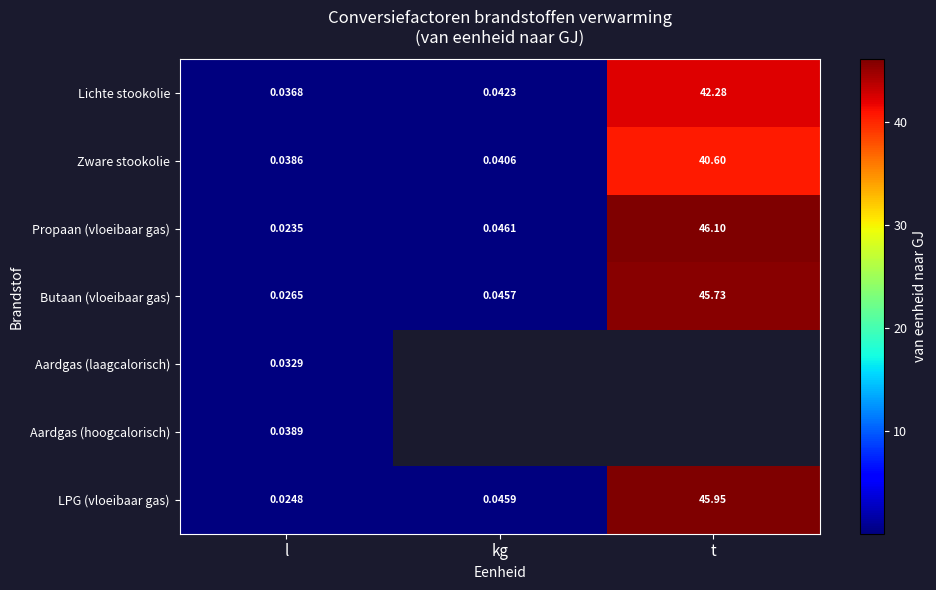

At which category does the chart reach its peak across all series?

t